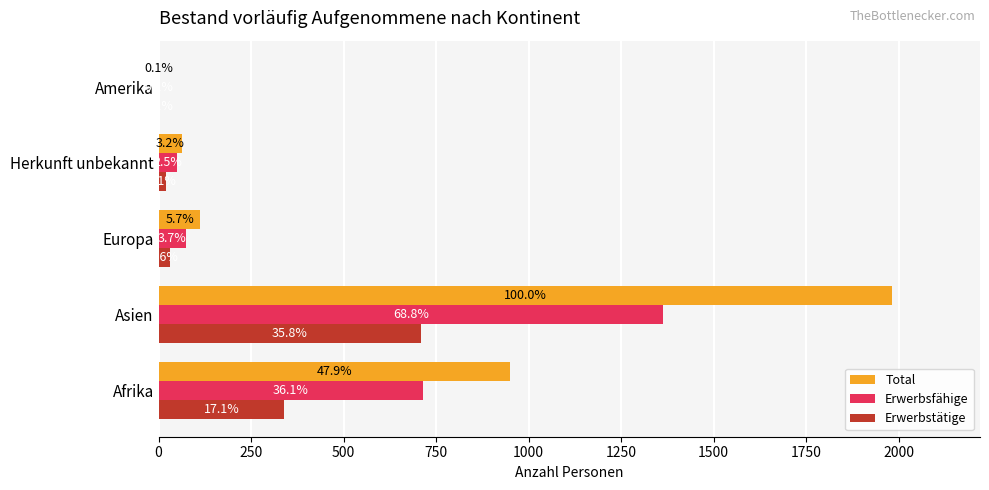

At how many categories does at least one series exceed 791?

2